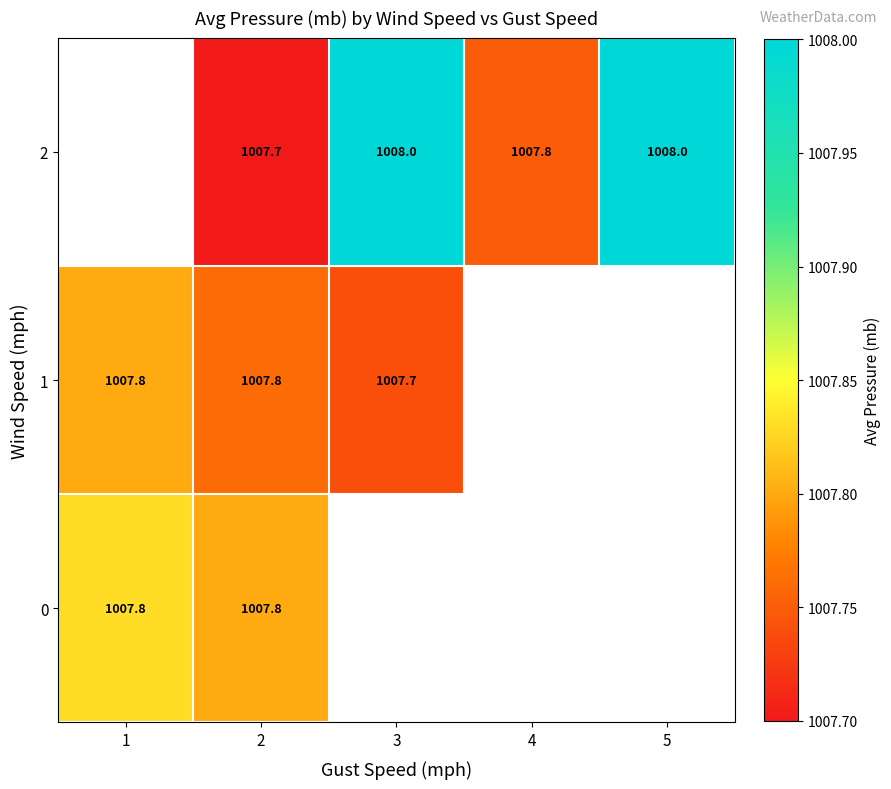

How many positive values does the 2 series have?

4